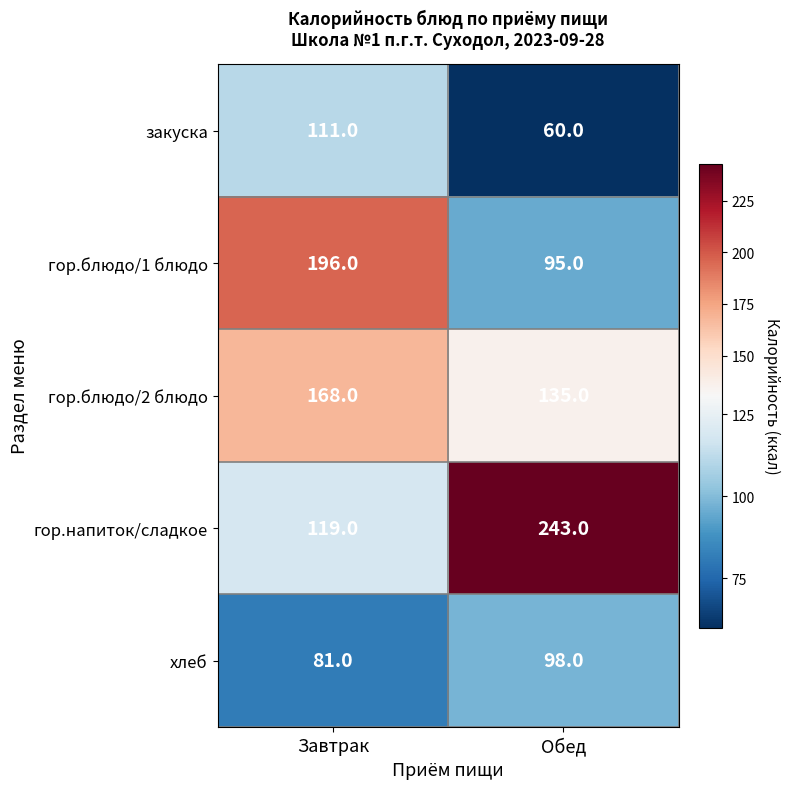

Is the value of гор.блюдо/1 блюдо at Обед greater than the value of гор.напиток/сладкое at Обед?

No